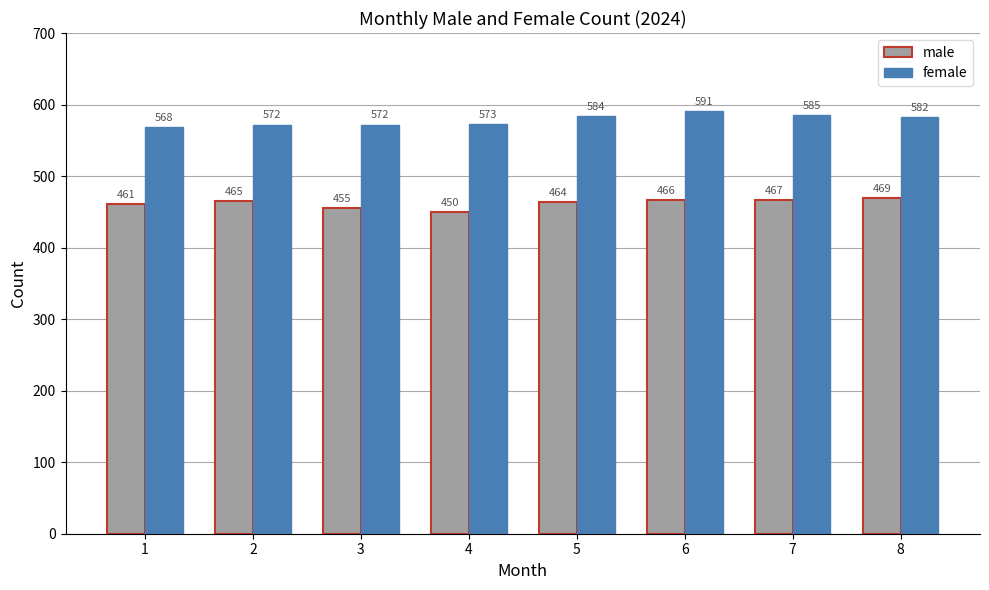

Which category has the highest value across all series?

6